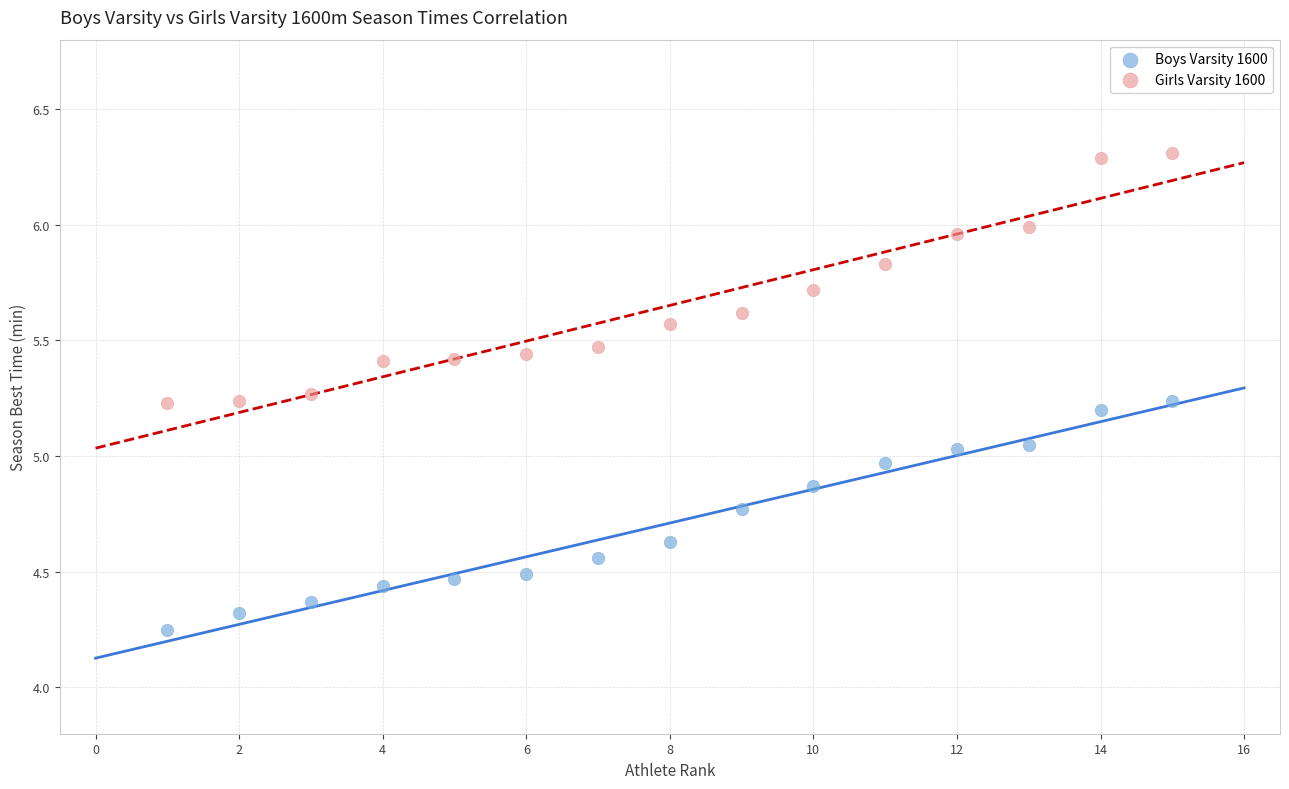

Which series reaches the minimum Y coordinate?

Boys Varsity 1600